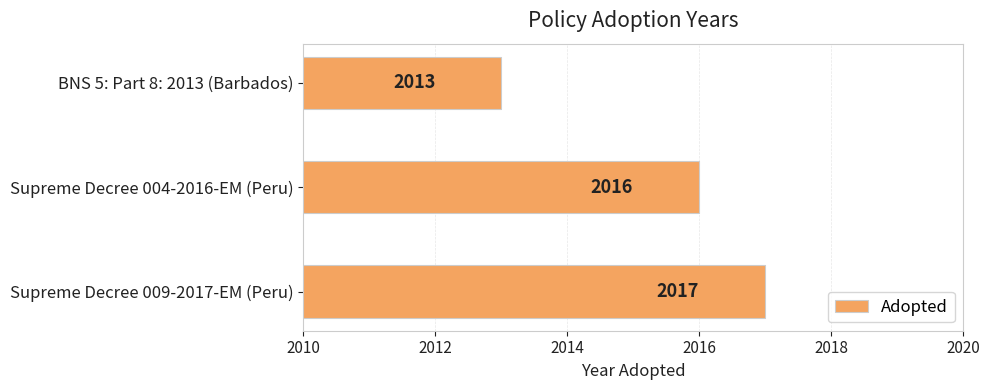

The value at Supreme Decree 004-2016-EM (Peru) is 2775. True or false?

False